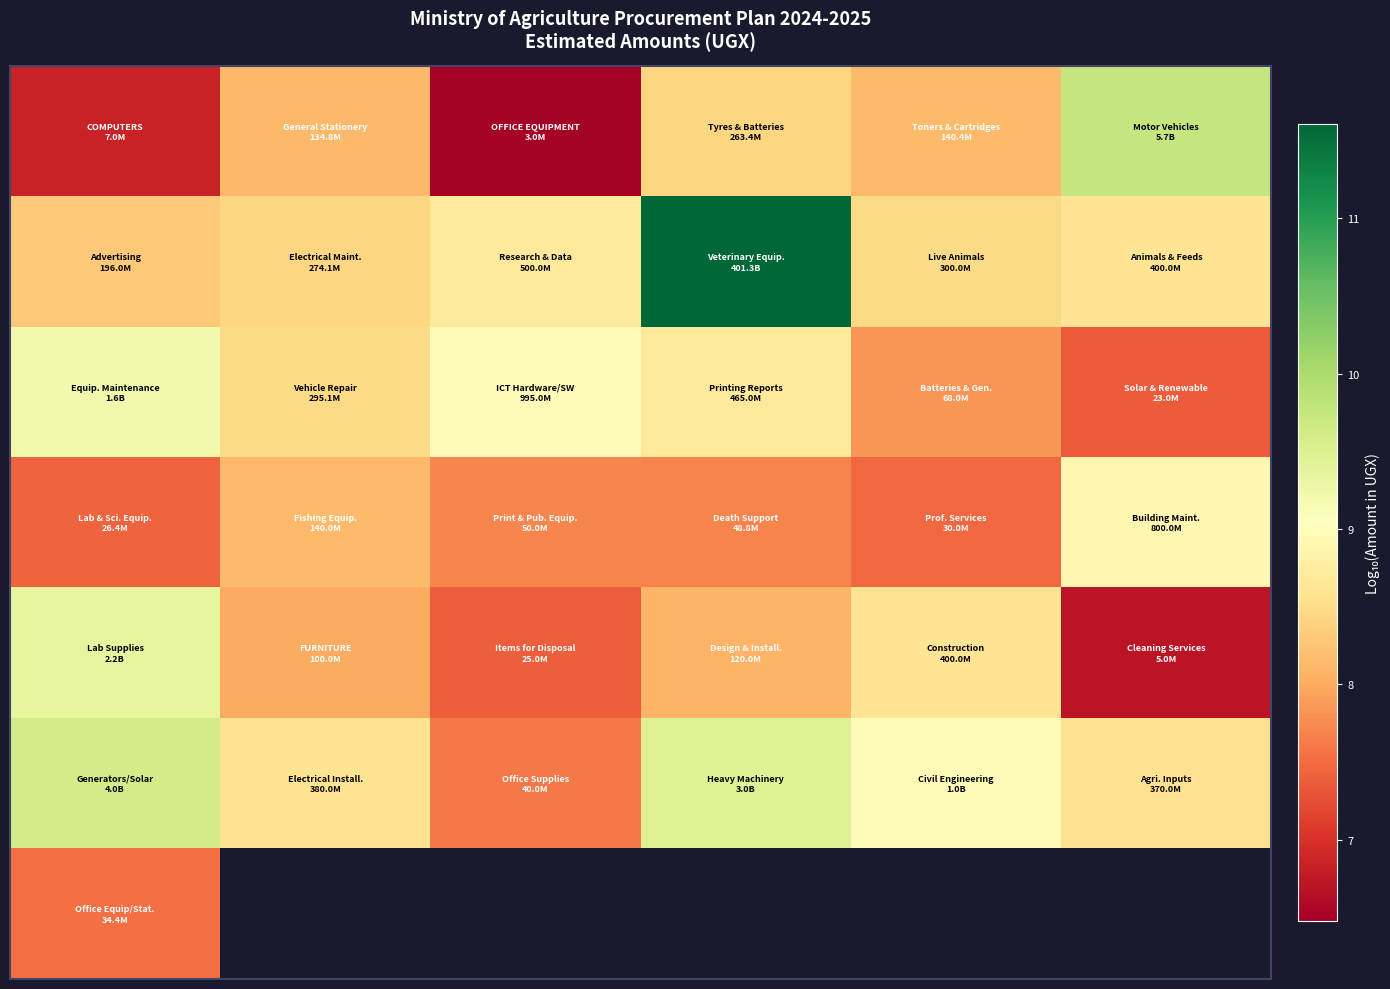

At how many categories does at least one series exceed 9?

4